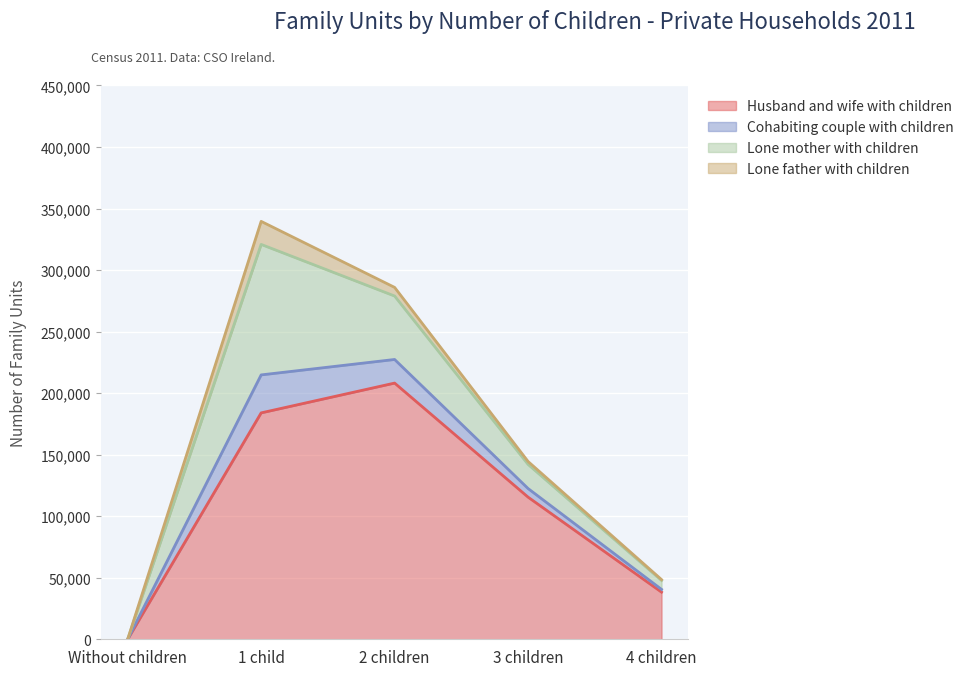

Is the value of Lone father with children at 3 children greater than the value of Husband and wife with children at 4 children?

No